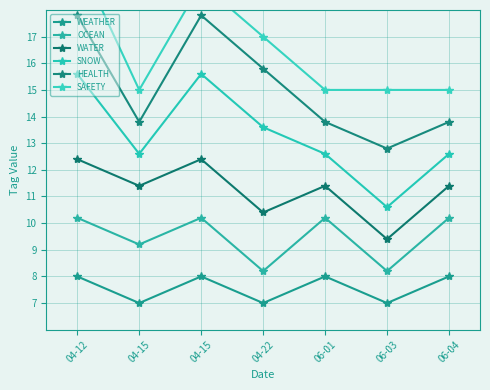

How many interior local valleys does the SAFETY series have?

1